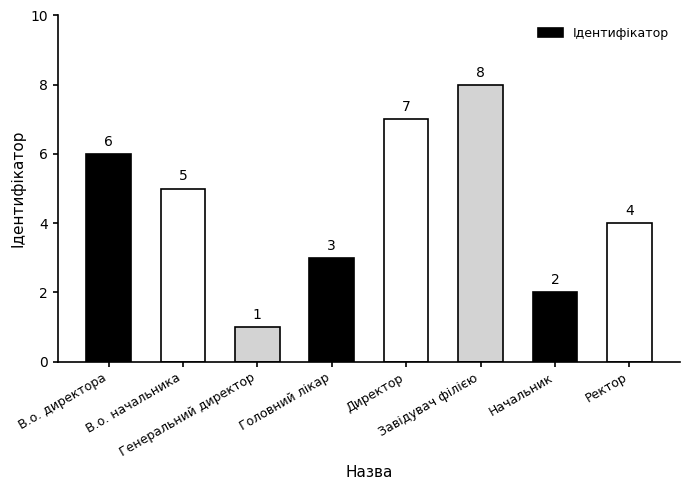

How many values are between 3 and 7?

5